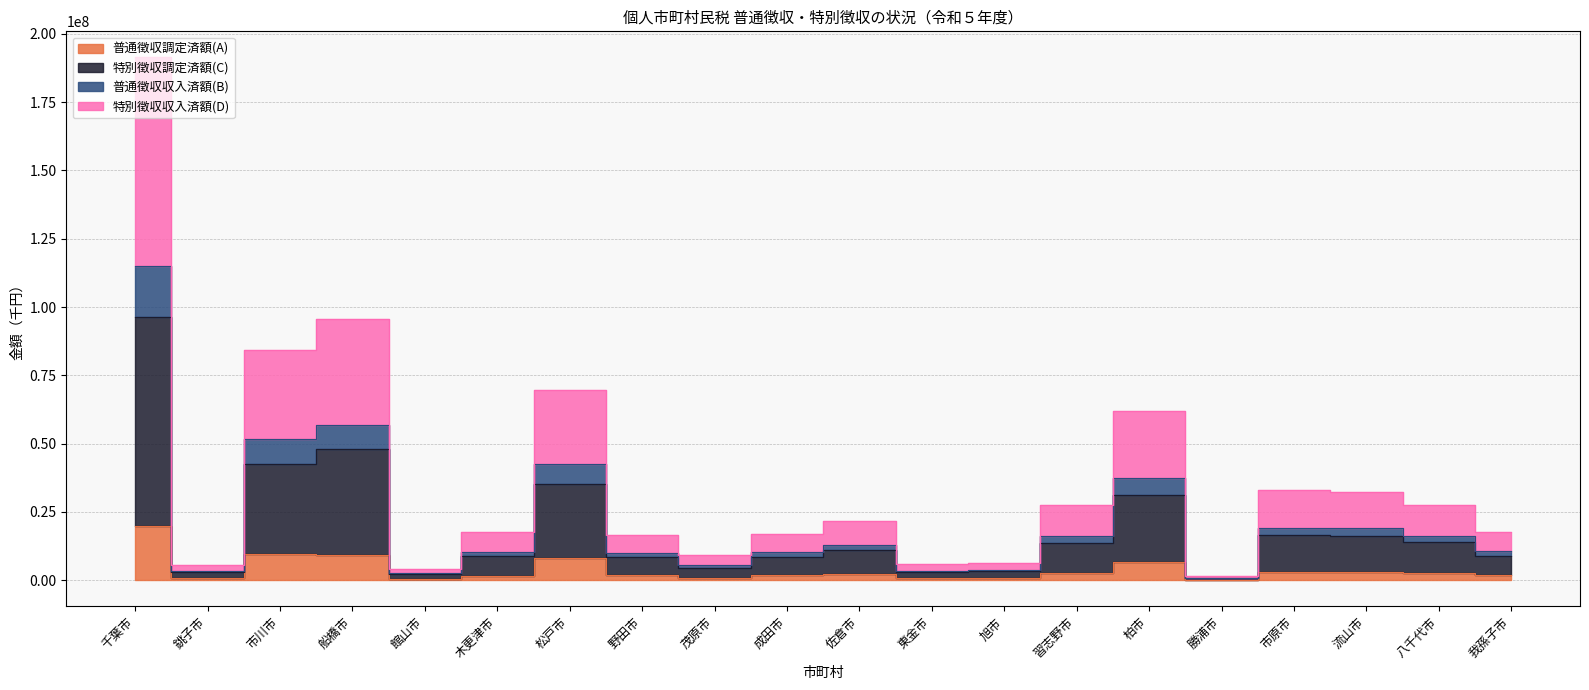

True or false: 普通徴収調定済額(A) and 特別徴収収入済額(D) intersect in this chart.

False